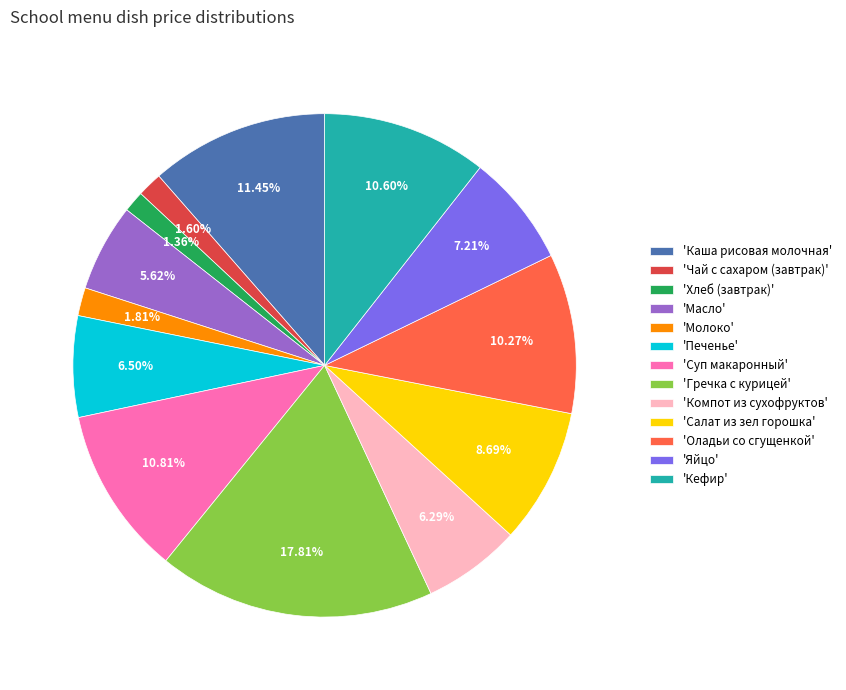

What is the ratio of the value at 'Салат из зел горошка' to the value at 'Гречка с курицей'?

0.5